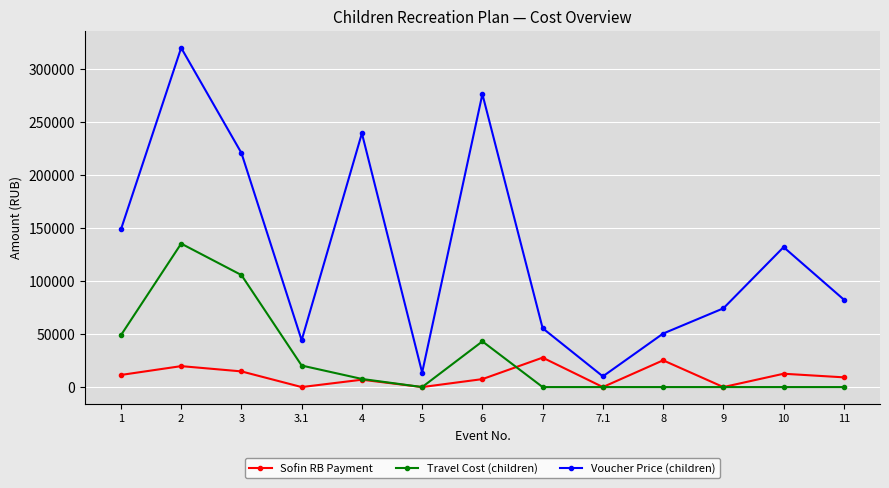

How many lines are shown in the chart?

3